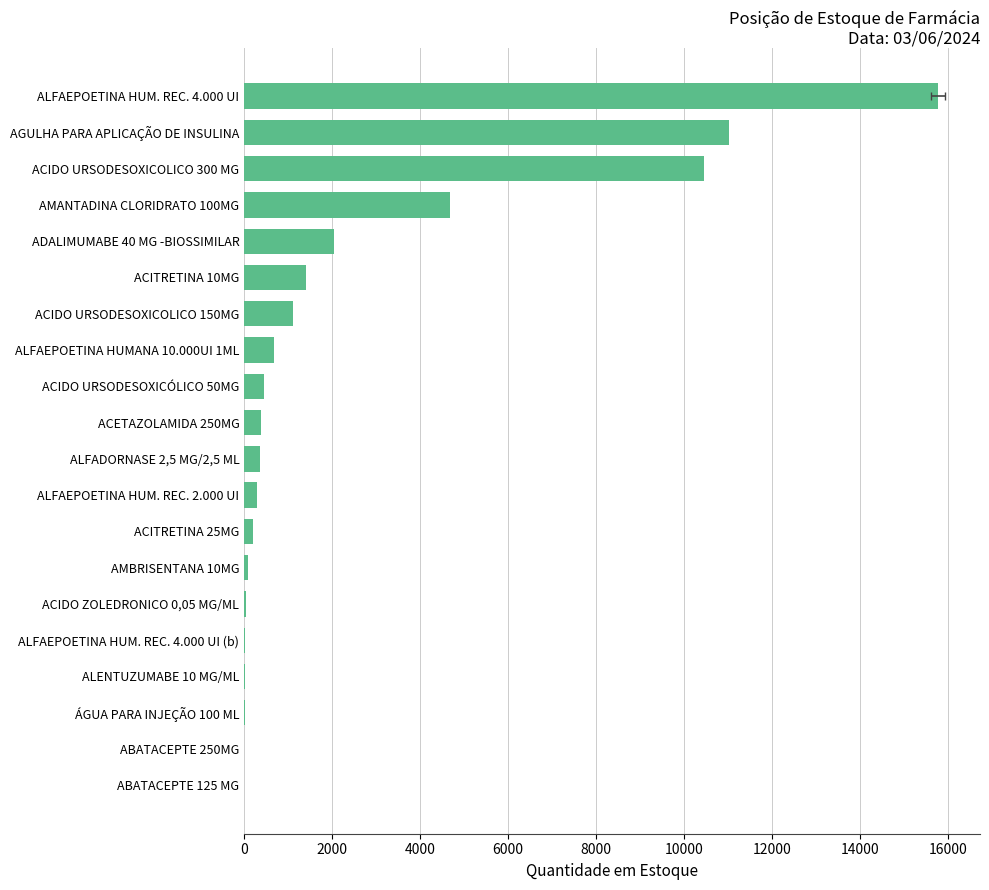

Reading left to right, extract all data points from this chart.

0	0	7	8	15	34	90	200	300	360	375	450	684	1110	1400	2032	4680	10440	11014	15768